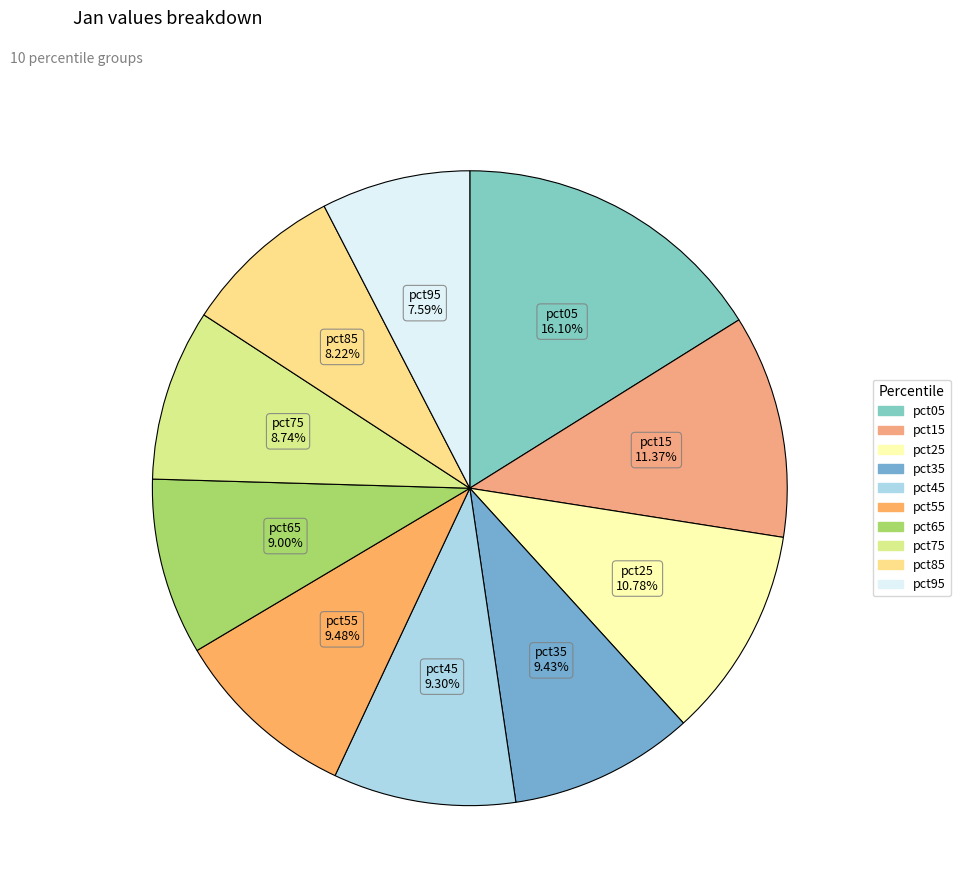

What percentage do pct15 and pct85 together represent?

19.6%